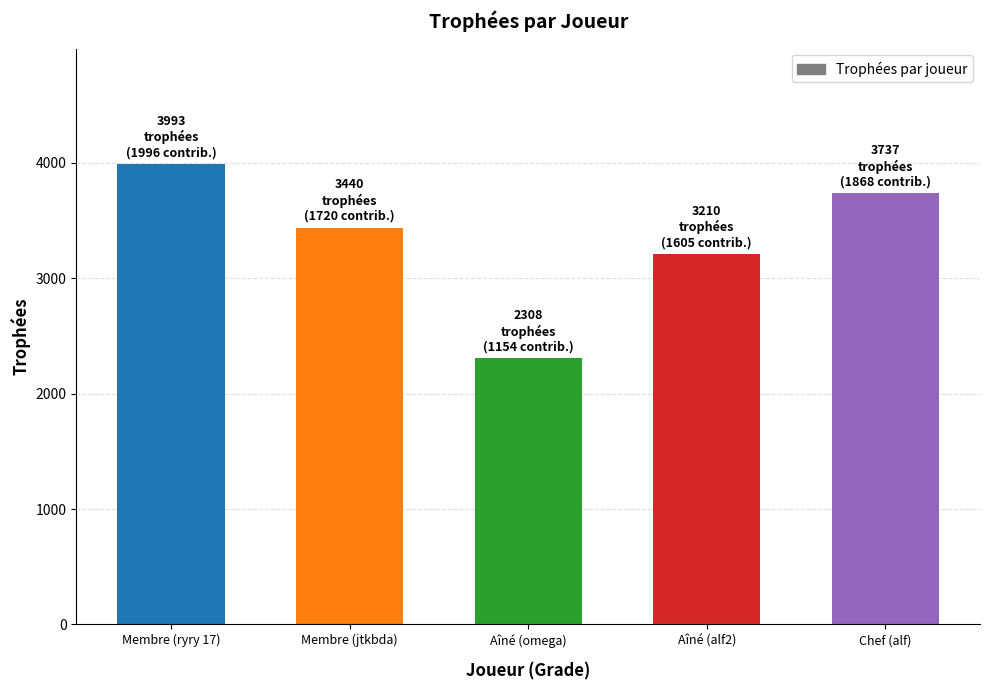

Reading left to right, what are all the values shown in this chart?

3993	3440	2308	3210	3737